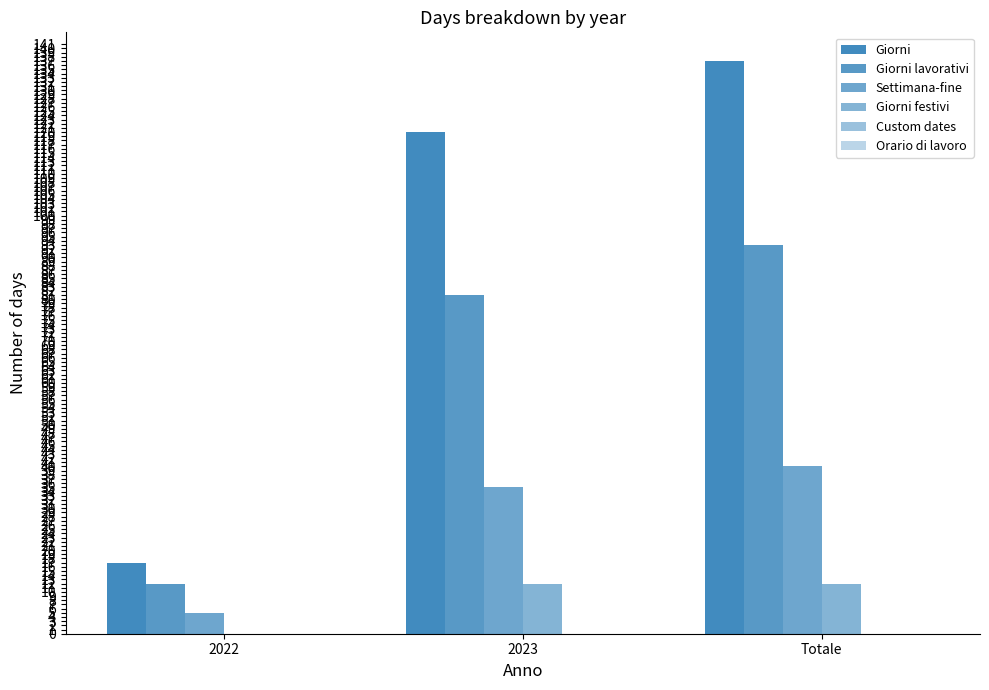

Reading right to left, what are all the values shown in this chart?

Giorni: Totale=137	2023=120	2022=17
Giorni lavorativi: Totale=93	2023=81	2022=12
Settimana-fine: Totale=40	2023=35	2022=5
Giorni festivi: Totale=12	2023=12	2022=0
Custom dates: Totale=0	2023=0	2022=0
Orario di lavoro: Totale=0	2023=0	2022=0